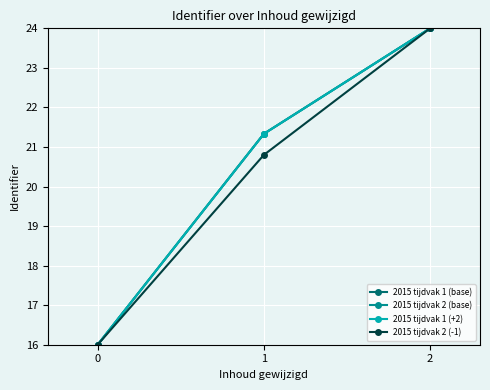

List the labels in order of 2015 tijdvak 1 (base) value, smallest first.

0, 1, 2